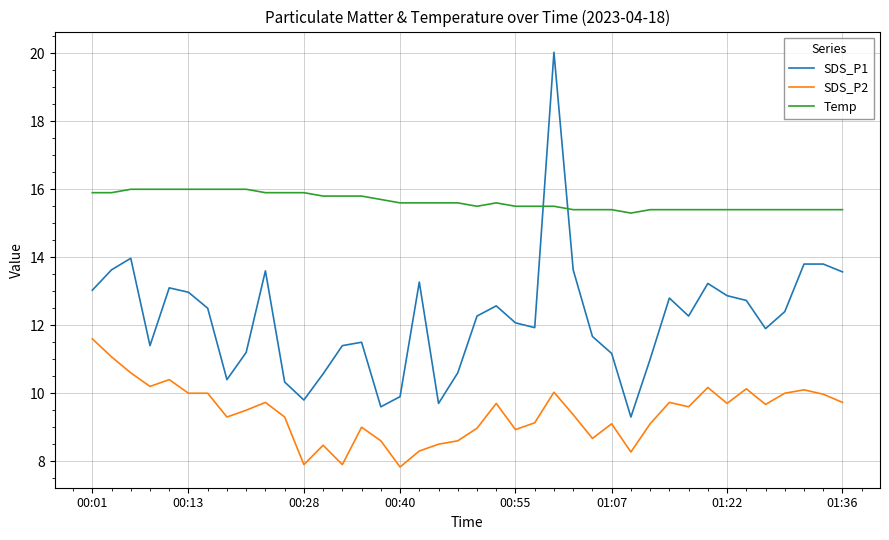

What is the difference between the maximum and minimum values in the Temp series?

0.7